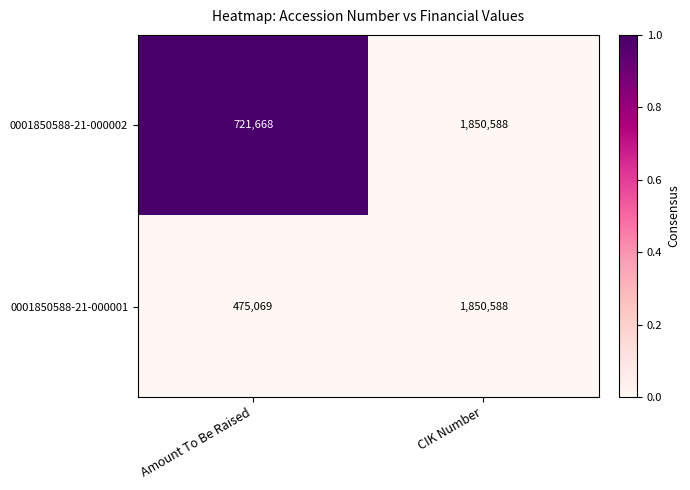

What is the maximum value shown in the chart?

1850588